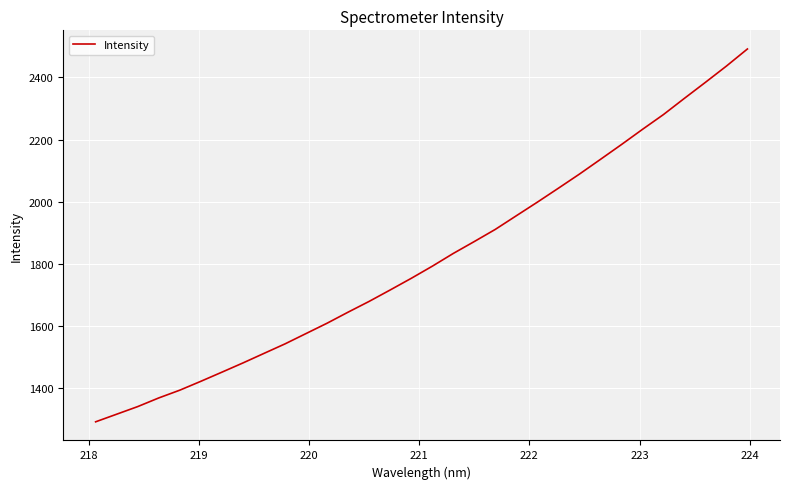

What is the greatest value displayed?

2491.5